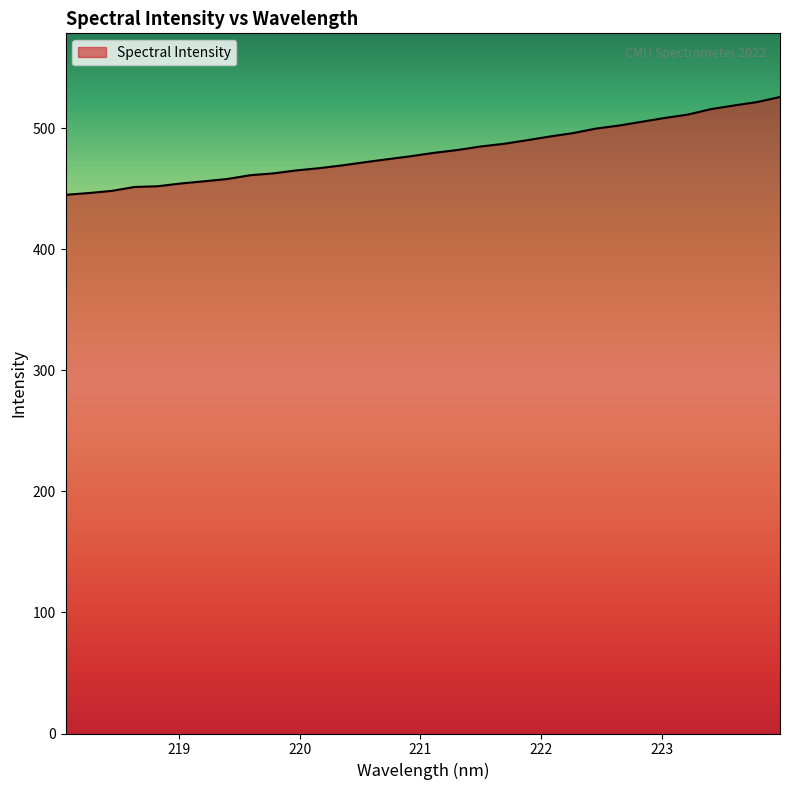

What is the minimum value shown in the chart?

444.9